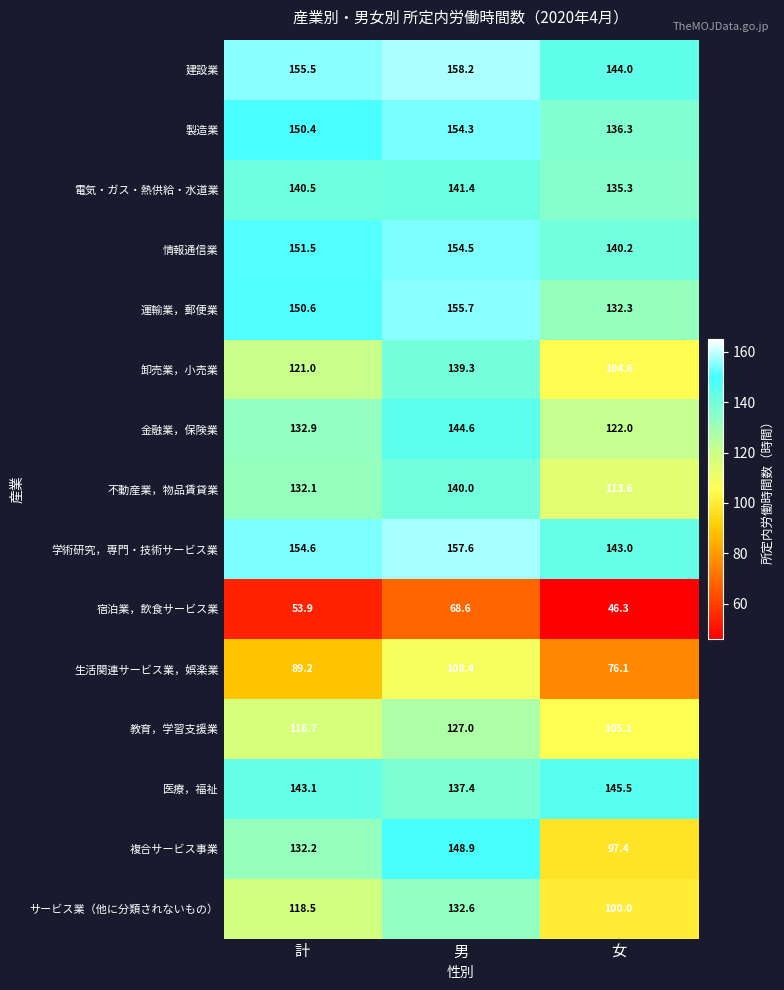

Rank the series at 女 from highest to lowest value.

医療，福祉, 建設業, 学術研究，専門・技術サービス業, 情報通信業, 製造業, 電気・ガス・熱供給・水道業, 運輸業，郵便業, 金融業，保険業, 不動産業，物品賃貸業, 教育，学習支援業, 卸売業，小売業, サービス業（他に分類されないもの）, 複合サービス事業, 生活関連サービス業，娯楽業, 宿泊業，飲食サービス業